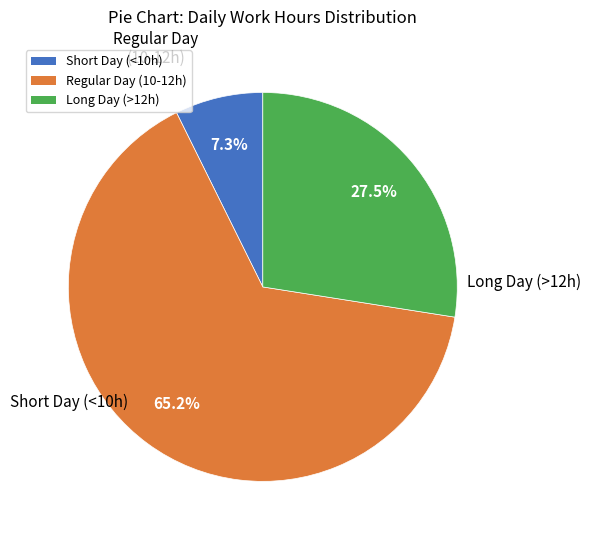

Does any single category account for the majority?

Yes